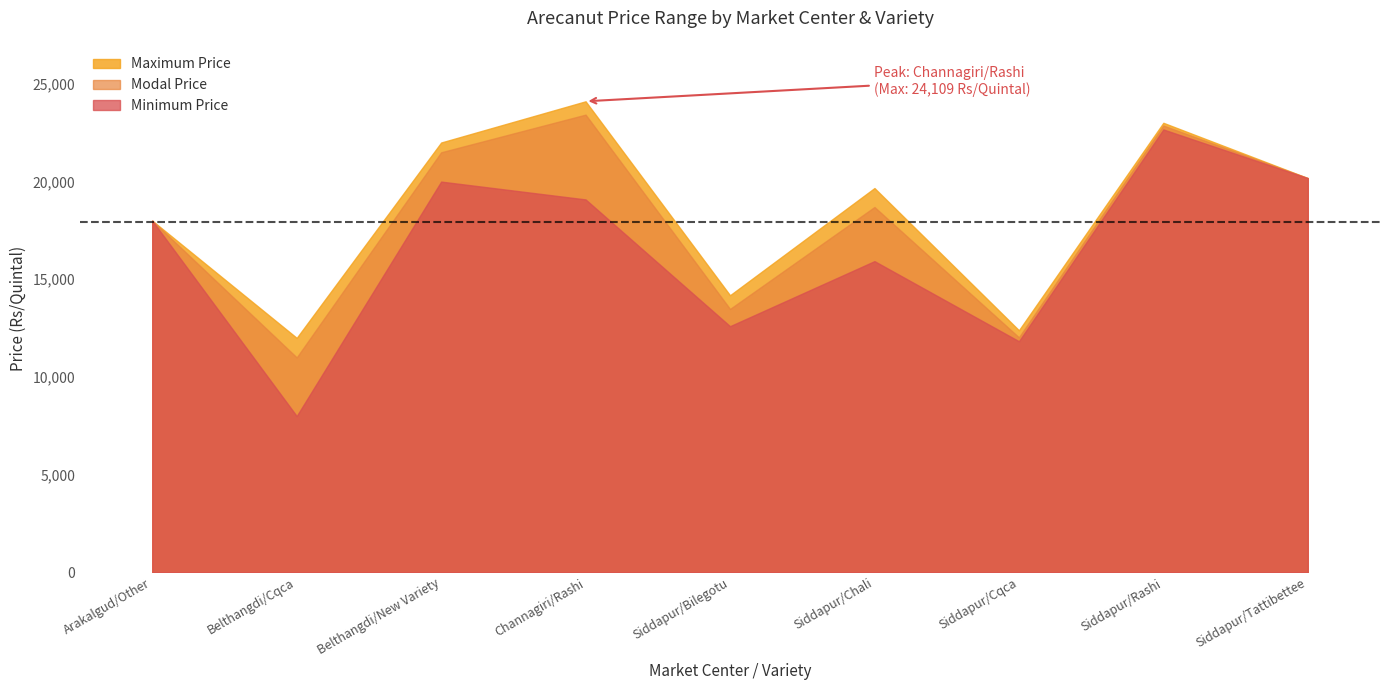

What is the label of the 9th point from the left?

Siddapur/Tattibettee